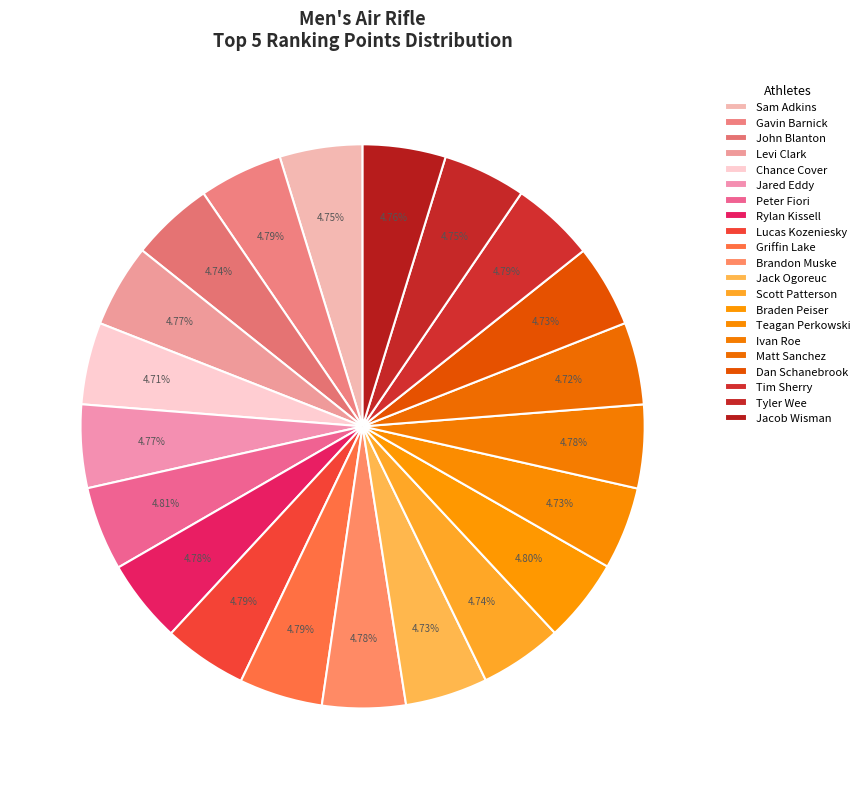

What percentage is the Sam Adkins slice, to the nearest percent?

5%